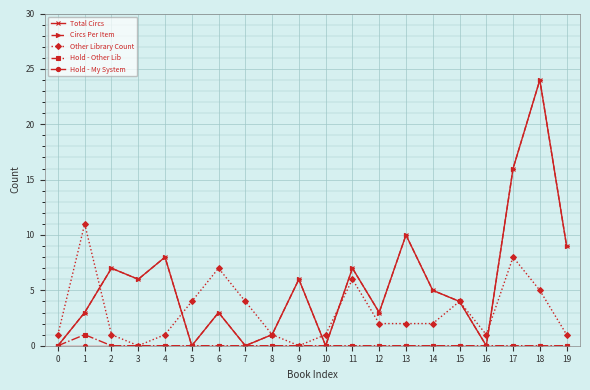

What is the sum of all Circs Per Item values?

112